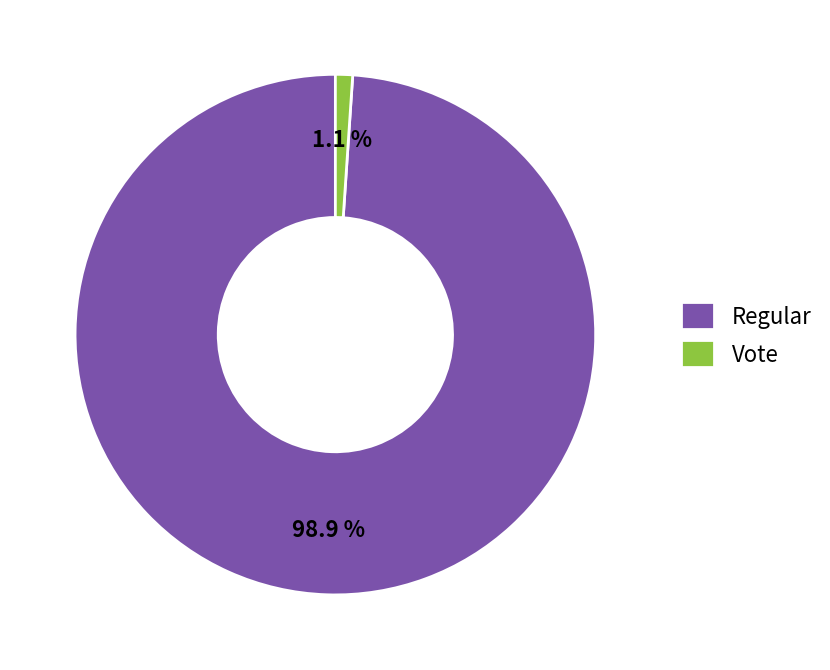

The Regular slice represents 99% of the pie. True or false?

True